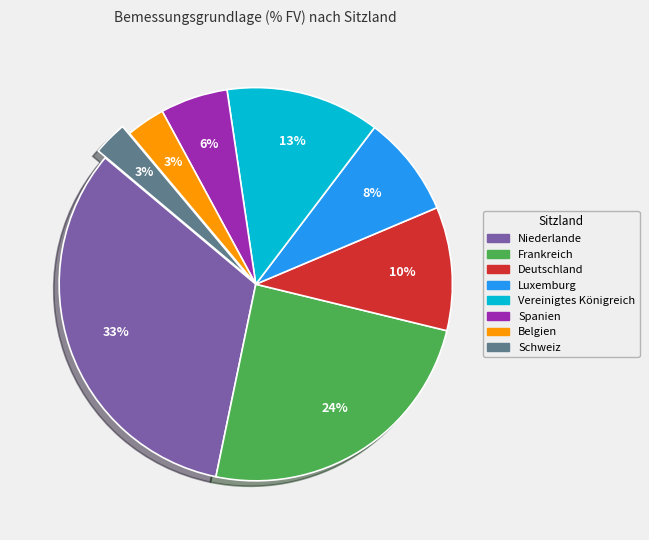

The Luxemburg slice represents 8% of the pie. True or false?

True